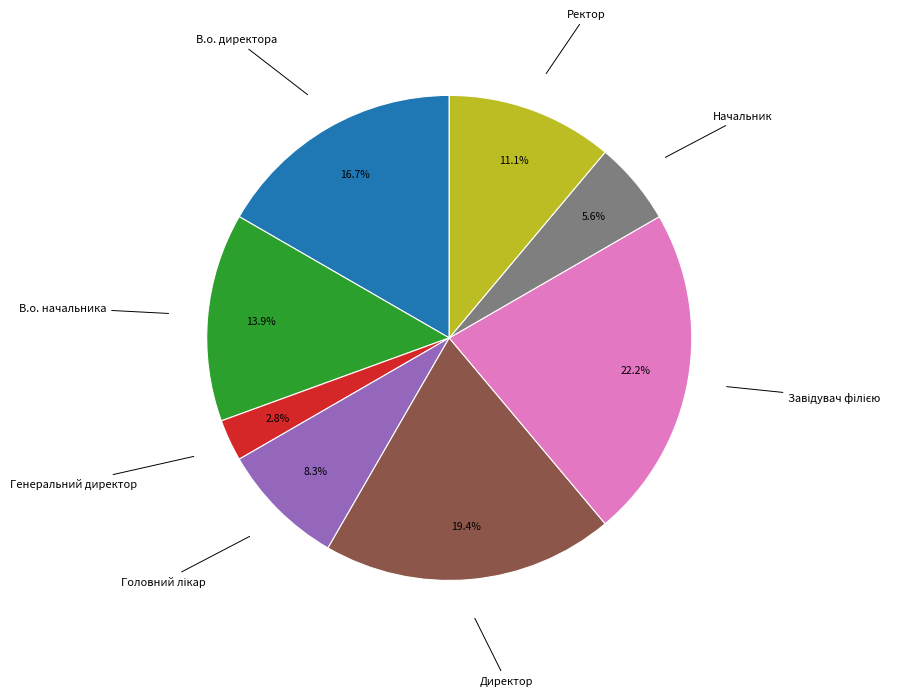

Which slice is the smallest?

Генеральний директор